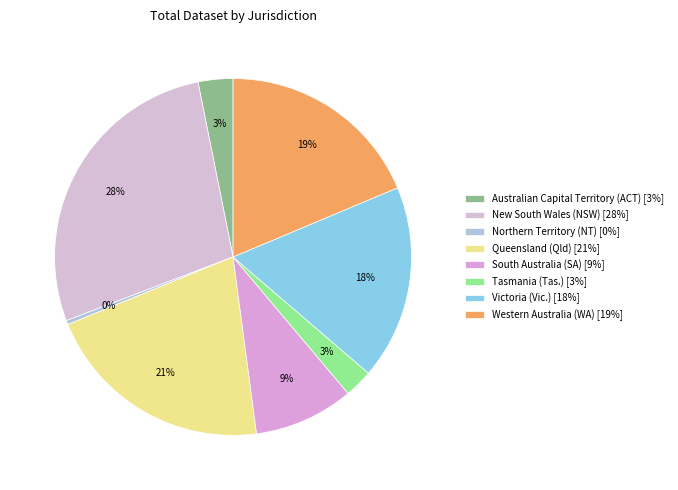

What is the largest slice in the pie chart?

New South Wales (NSW)